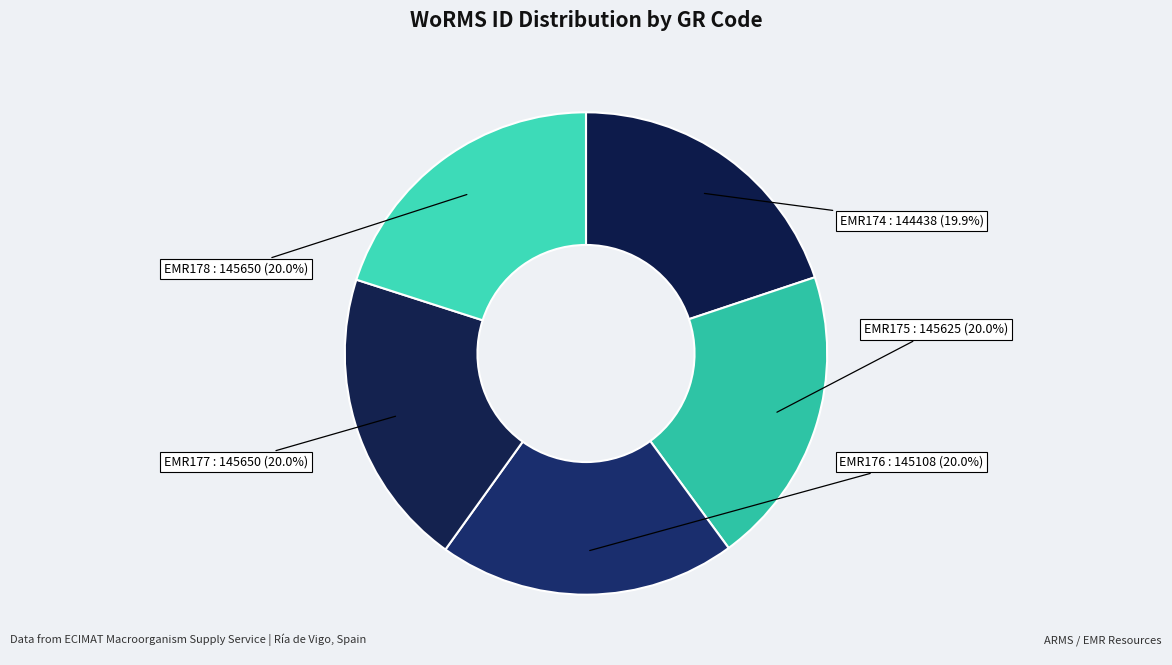

What is the largest slice in the pie chart?

EMR177